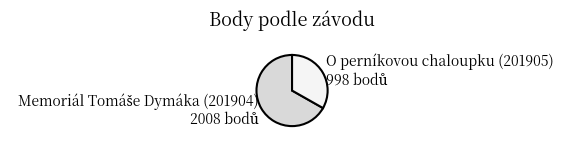

Is there a majority slice in this chart?

Yes